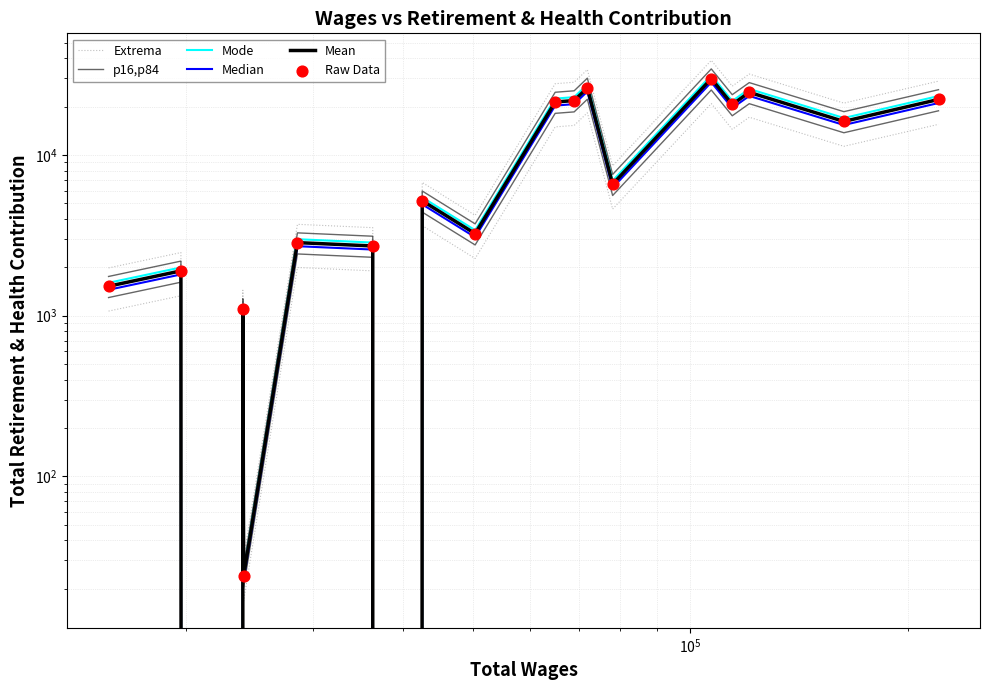

Which series has the largest Y range (max minus min)?

Extrema